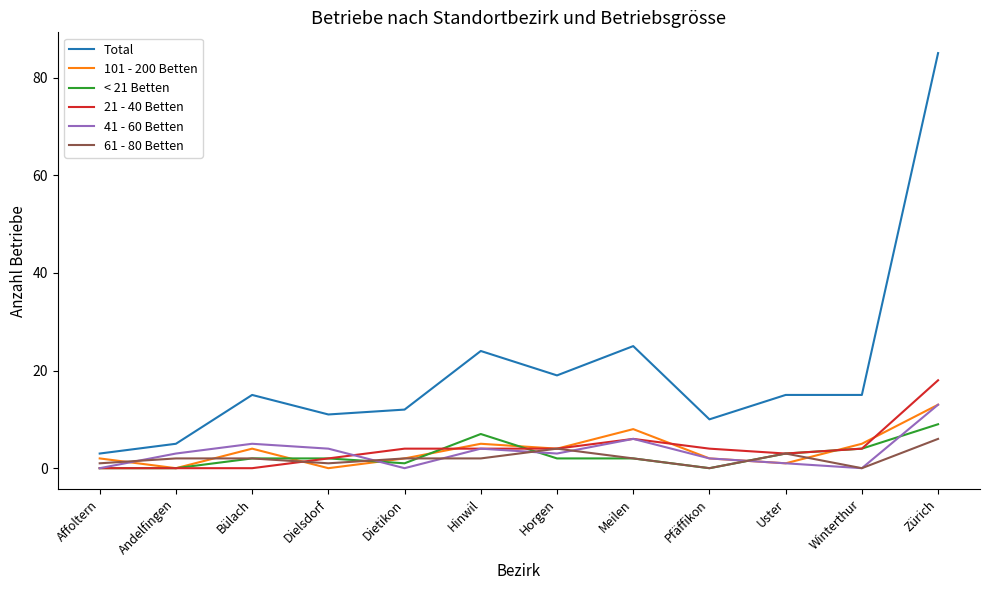

Is the value of Total at Dietikon greater than the value of 41 - 60 Betten at Andelfingen?

Yes